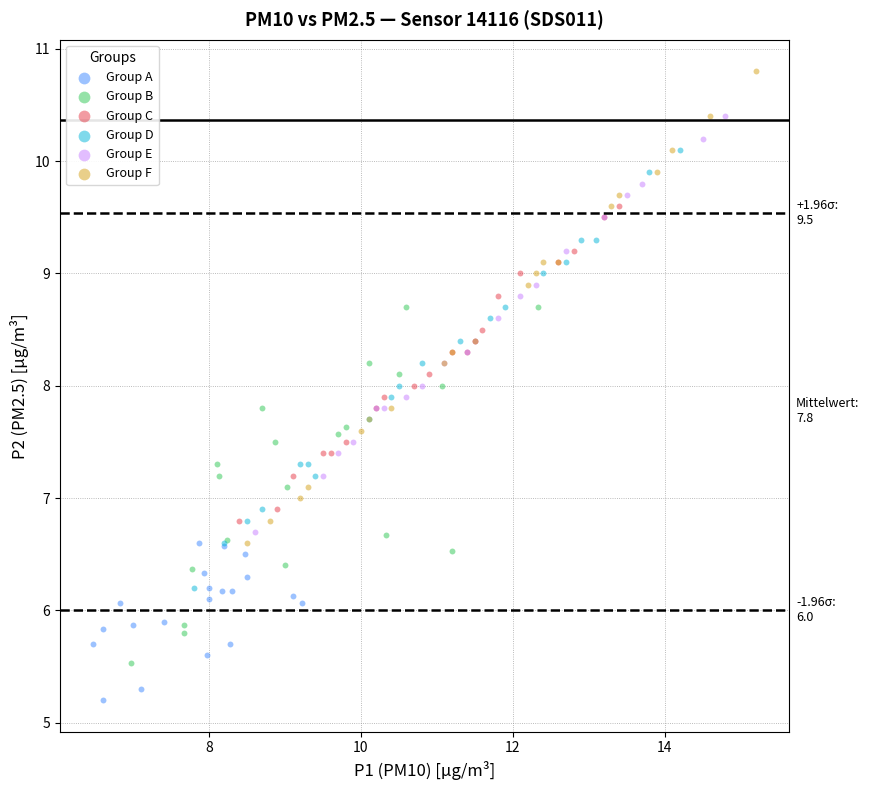

Which series has the largest Y range (max minus min)?

Group F